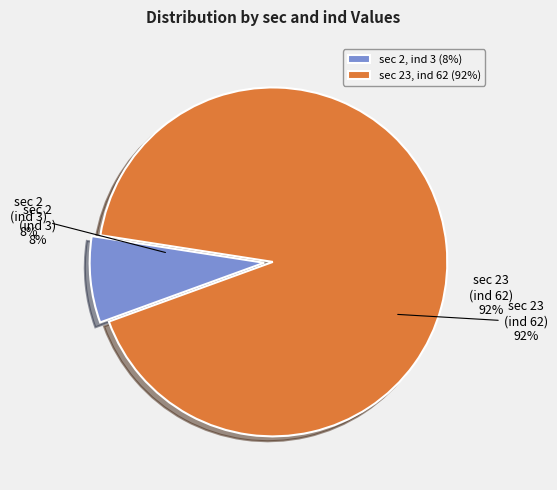

The sec=2 (ind=3) slice represents 20% of the pie. True or false?

False